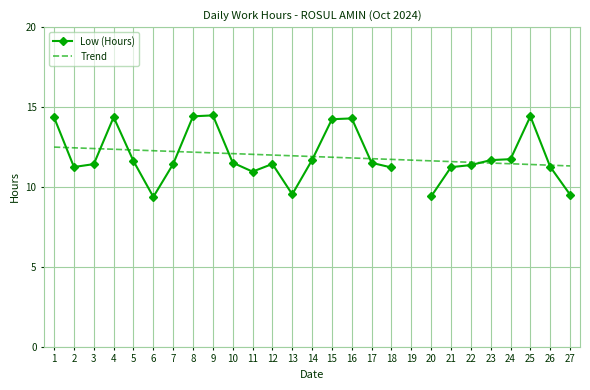

How many series are shown in this chart?

2